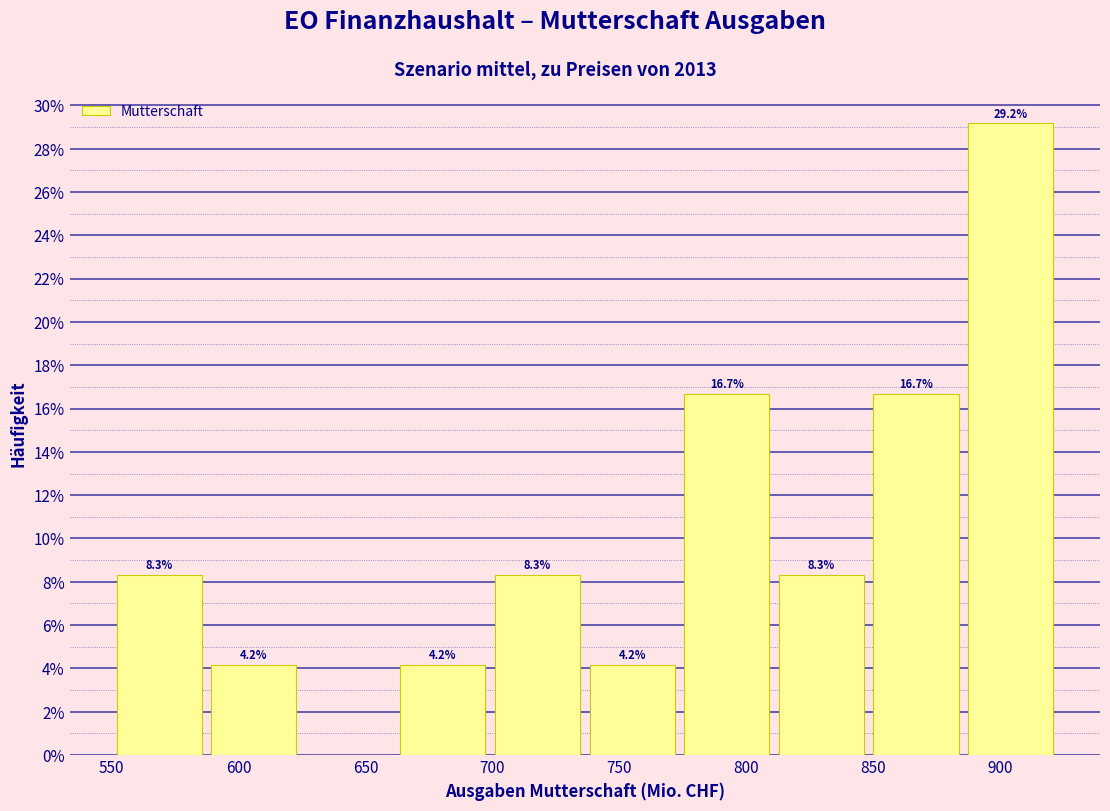

Which range on the x-axis has the tallest bar?

885 to 925